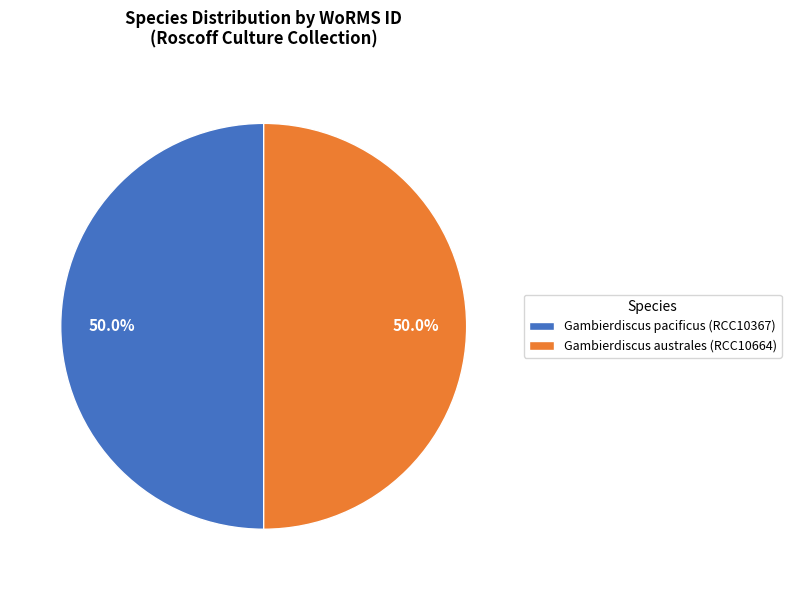

What portion of the pie excludes Gambierdiscus pacificus (RCC10367)?

50.0%